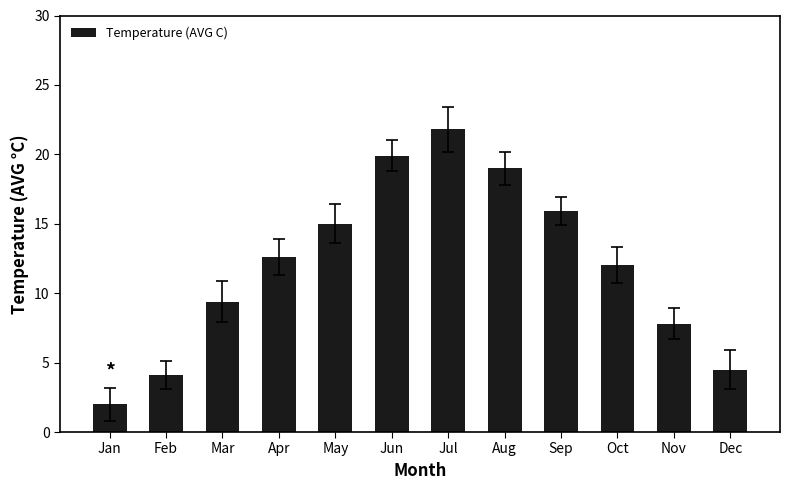

What is the value of the 11th bar from the left?

7.8